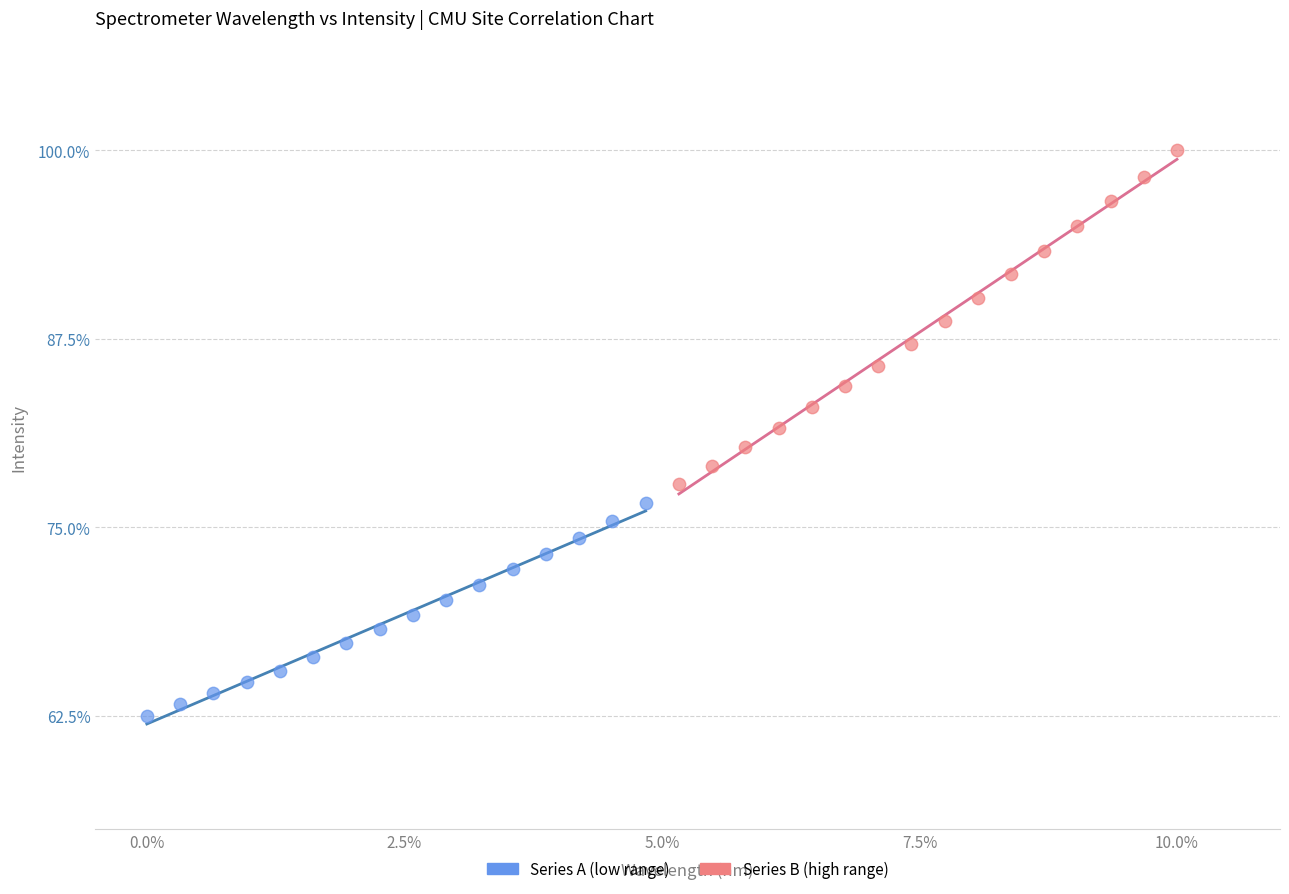

Which series contains the lowest Y value?

Series A (low range)